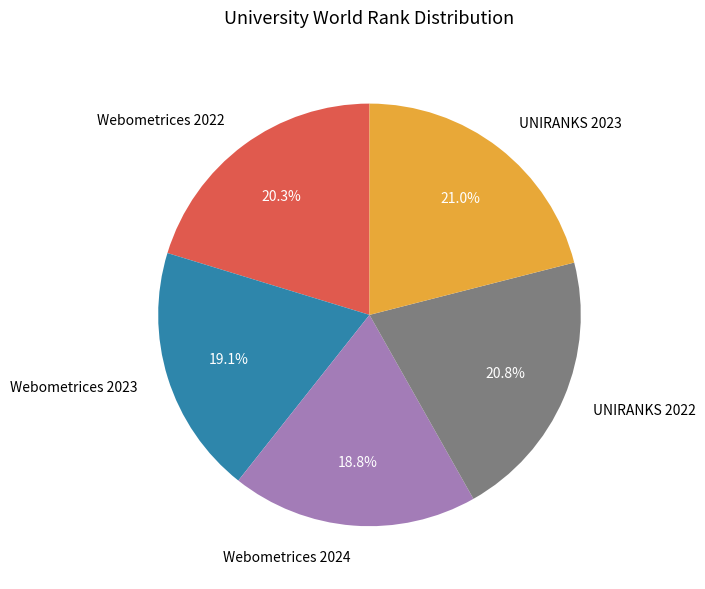

Does any single category account for the majority?

No